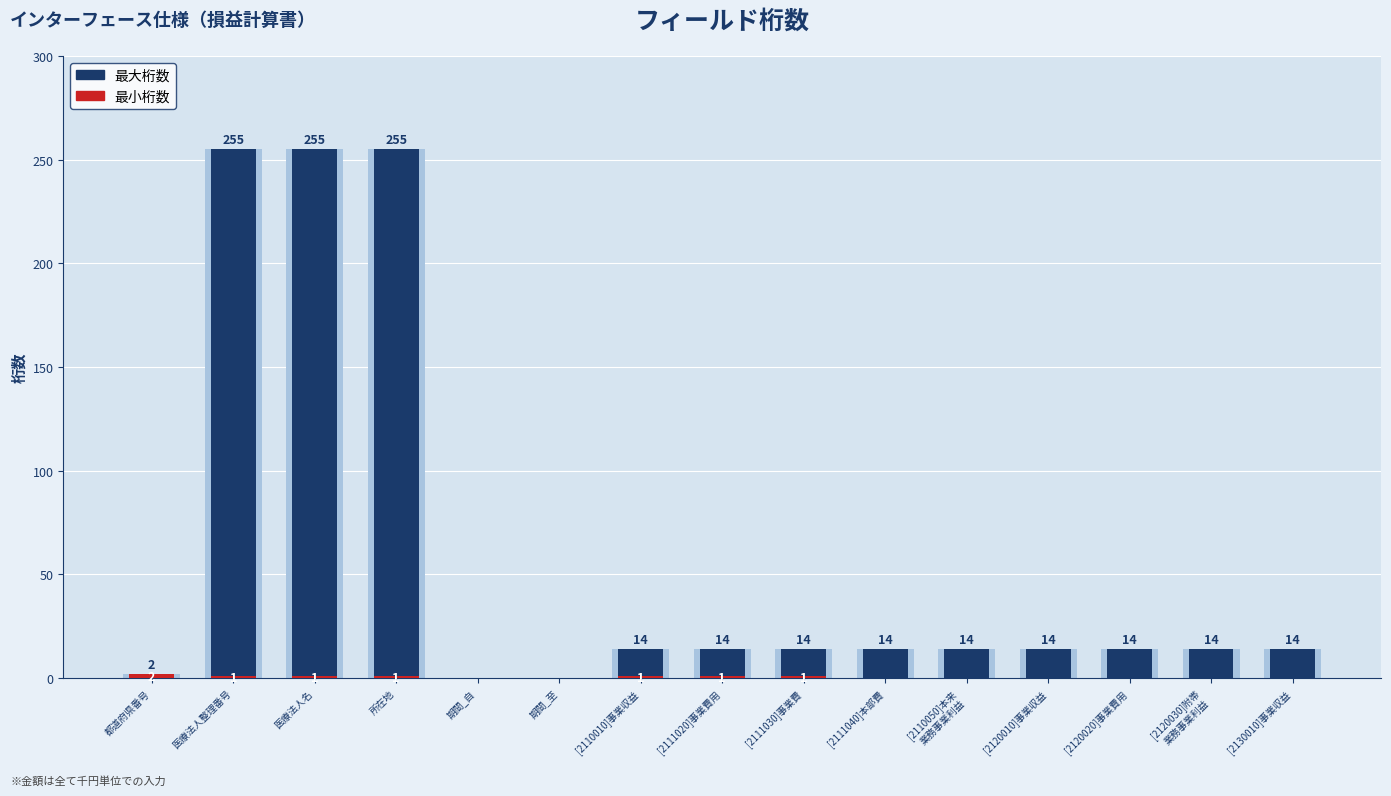

Which series has the largest range (max minus min)?

最大桁数